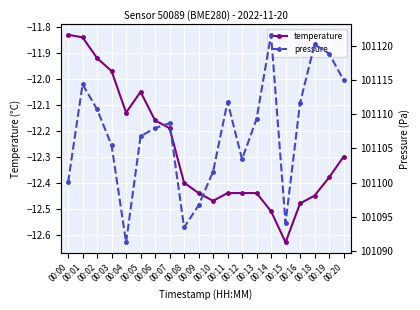

What is the smallest value displayed?

-12.6